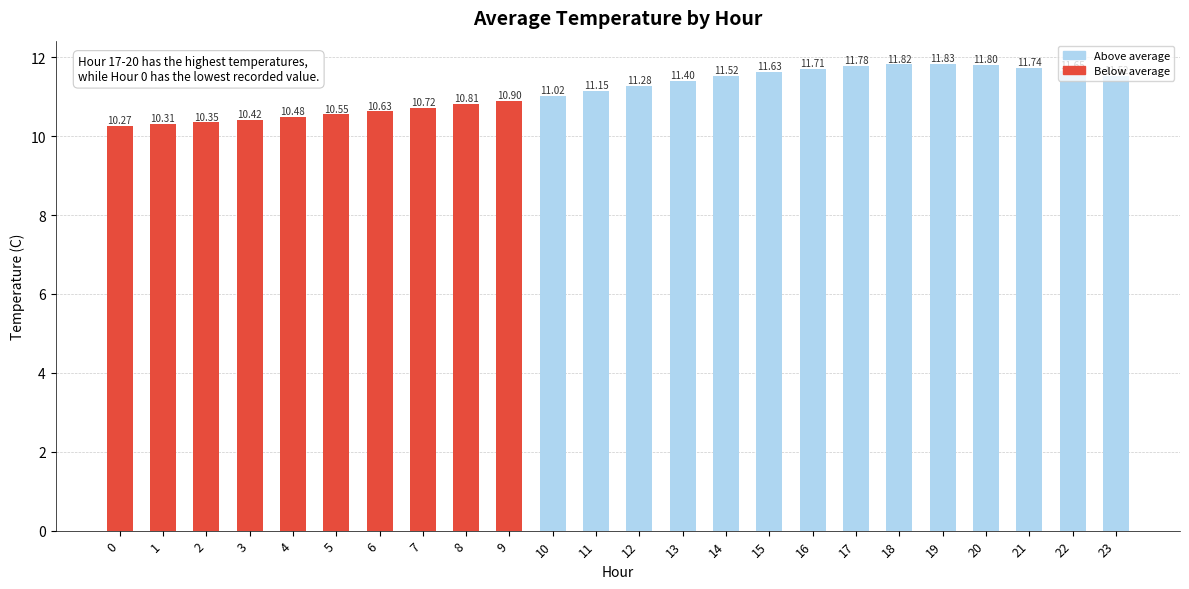

Does the chart contain any negative values?

No